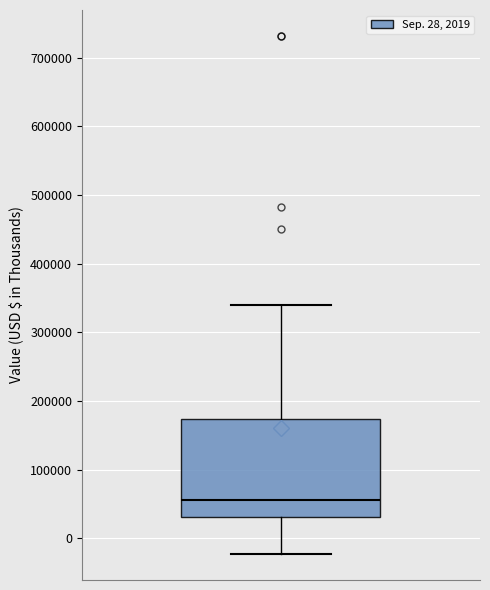

Read this box plot against the y-axis: the position of the median line, the range covered by the box, and the ends of both whiskers. The values are not printed on the chart, so give them approximately, as read against the axis.

median 60000, box 30000 to 170000, whiskers -20000 to 340000